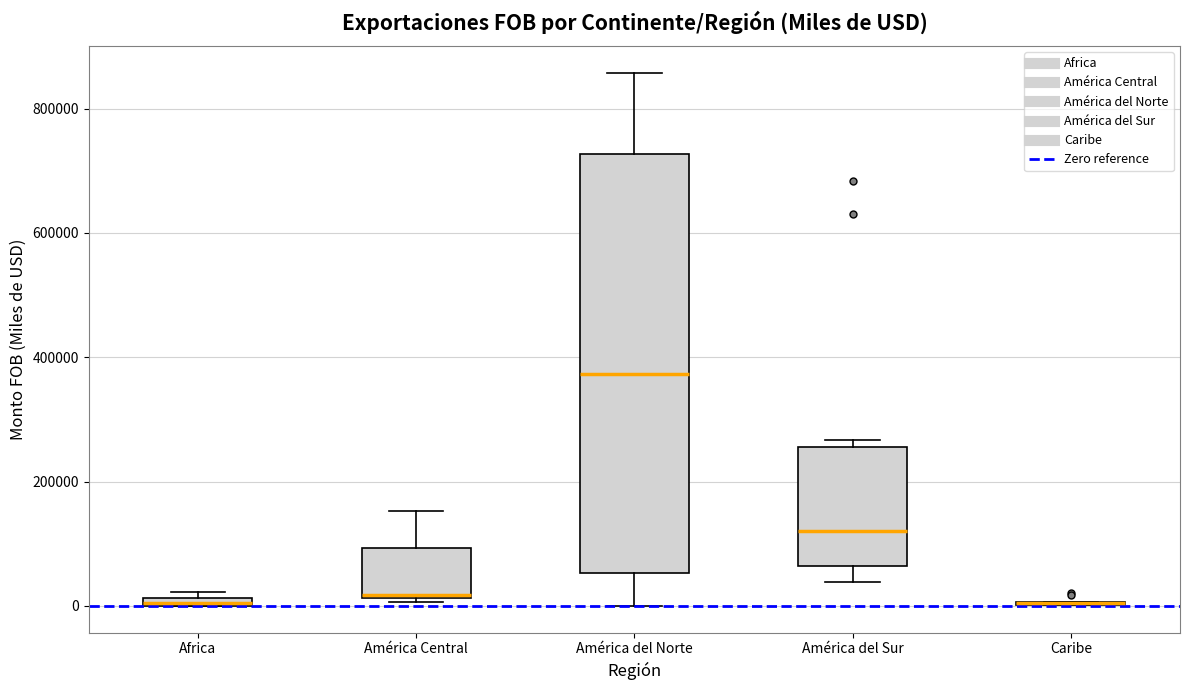

Where does the median line of the box for América del Norte sit on the y-axis? The values are not printed on the chart, so give them approximately, as read against the axis.

380000